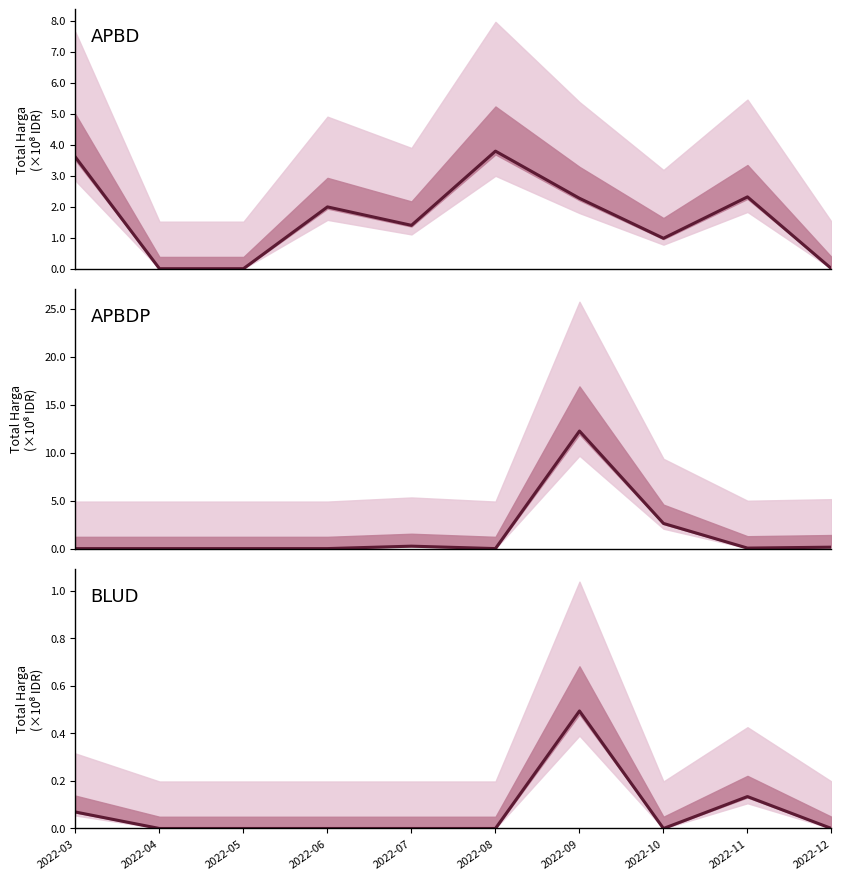

True or false: the data shows 0.0 at 2022-08.

True